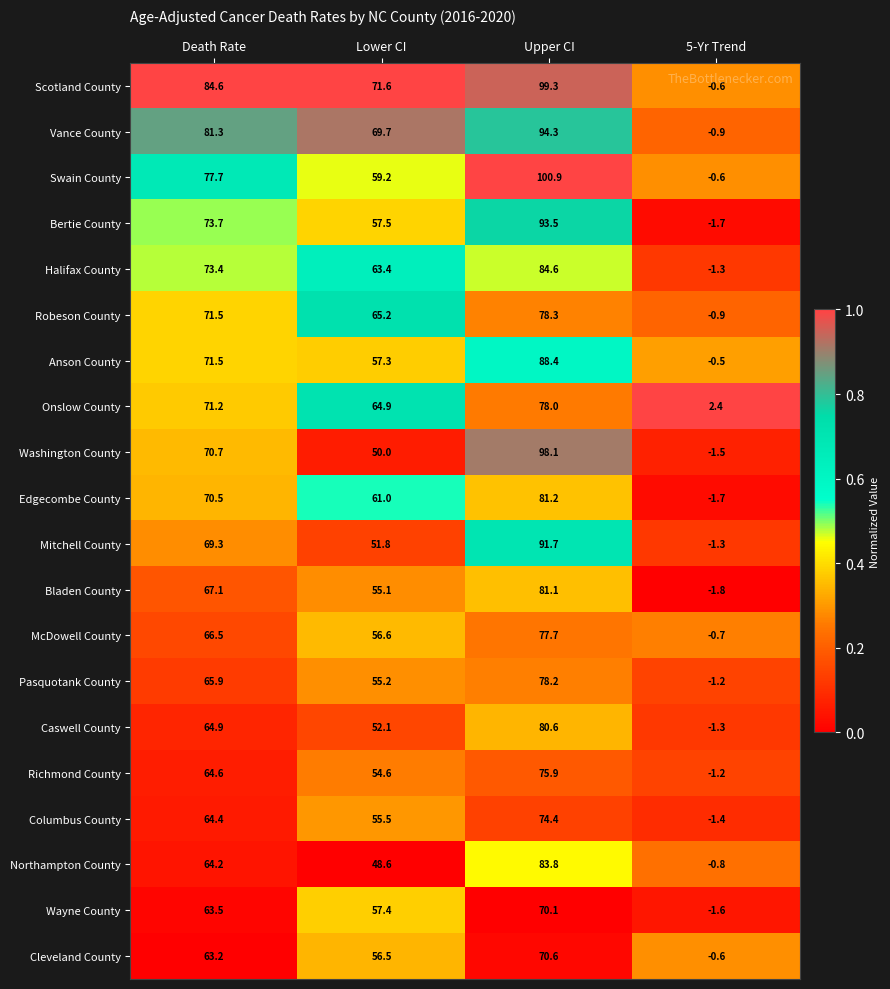

At how many categories does at least one series exceed 0?

4